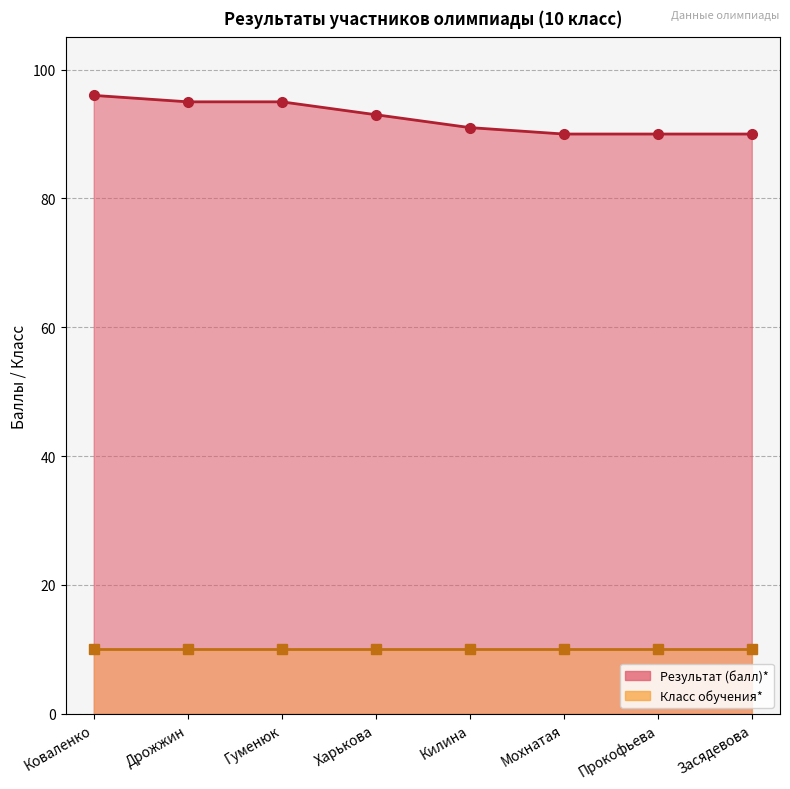

What is the value of the 7th point from the left?

90